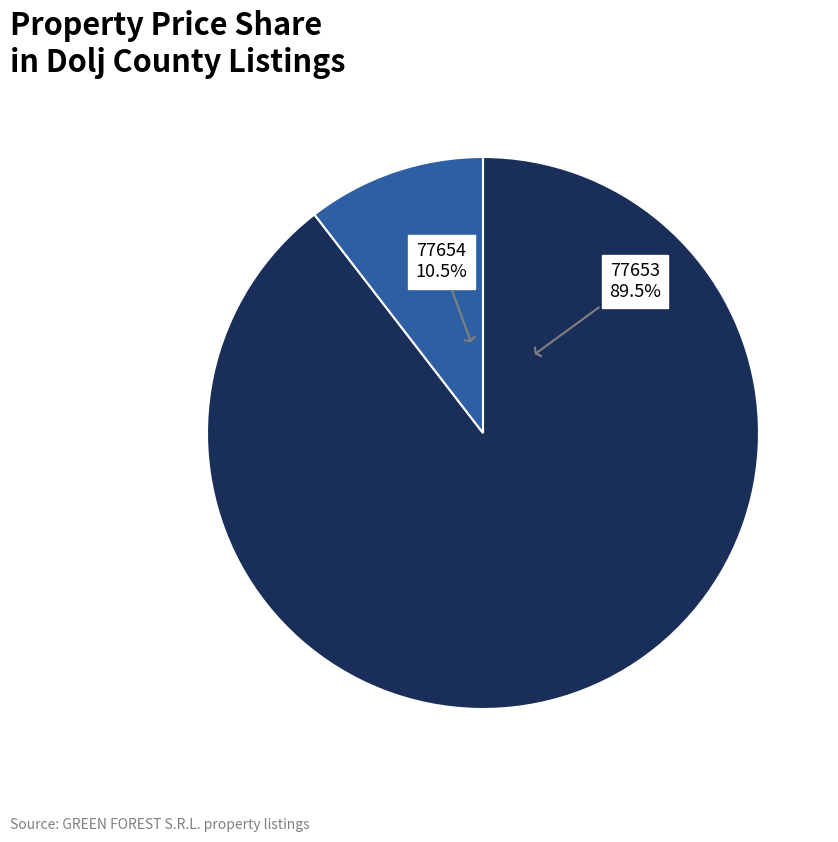

Is there any slice that represents more than half of the pie?

Yes